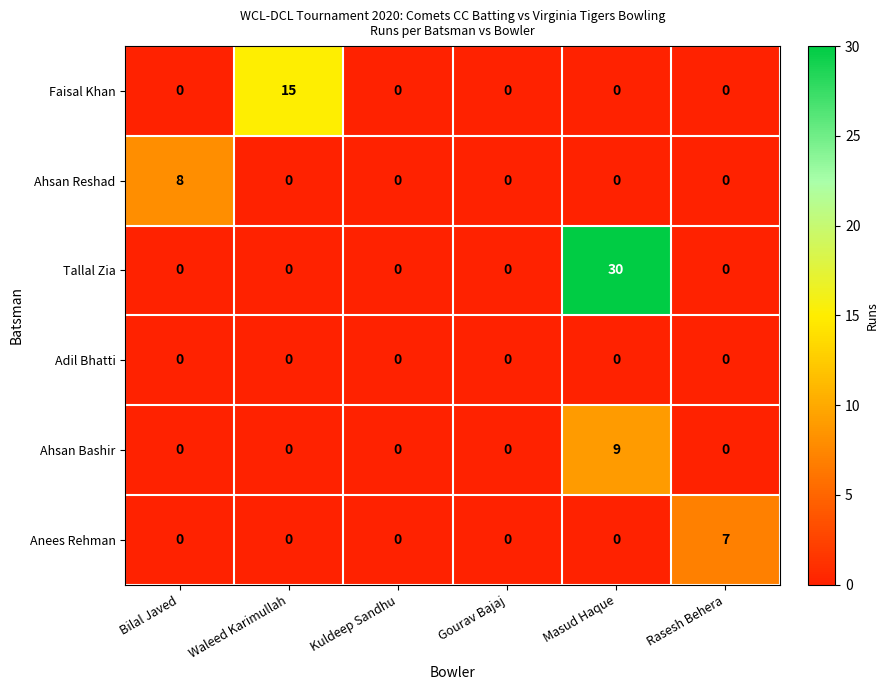

Is it true that Adil Bhatti equals 0 at Kuldeep Sandhu?

True